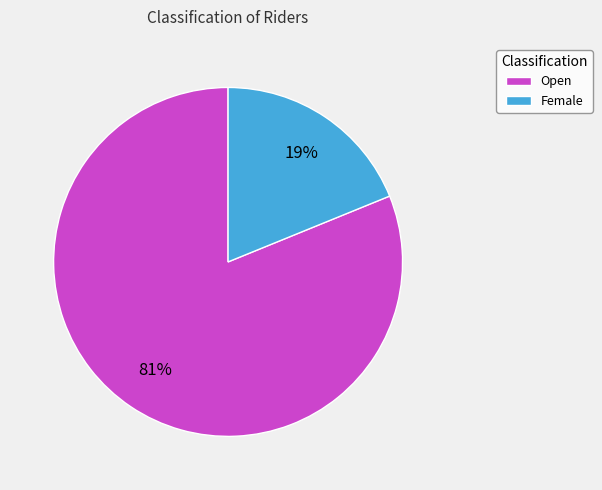

Is it true that Female is 19% of the pie?

True